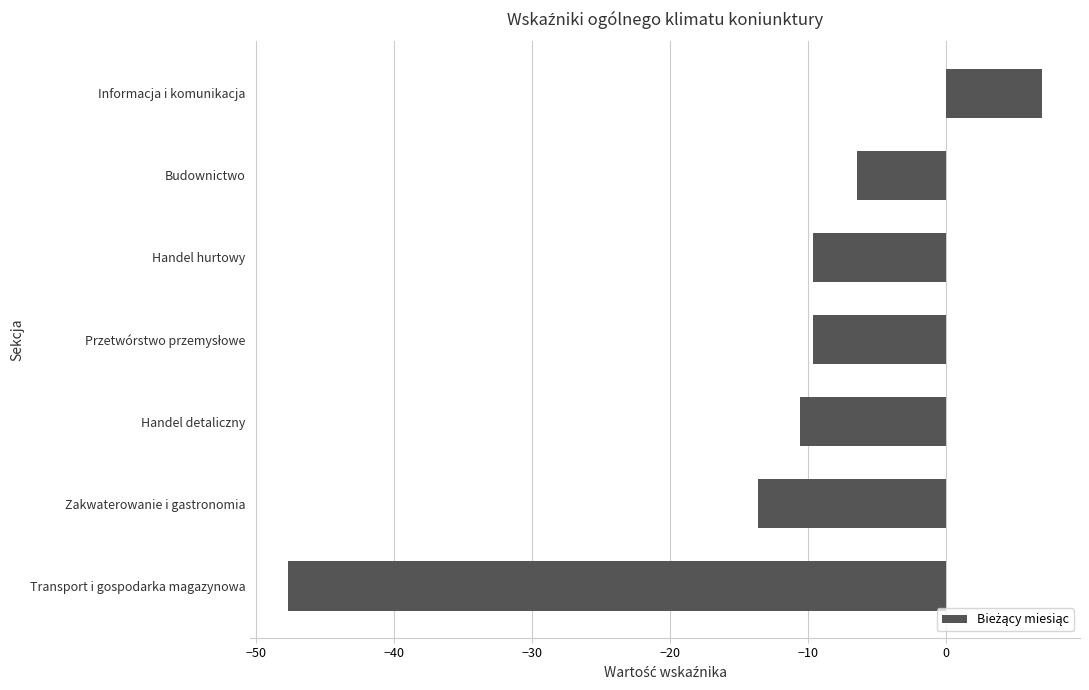

Reading top to bottom, extract all data points from this chart.

7.0	-6.4	-9.6	-9.6	-10.6	-13.6	-47.7